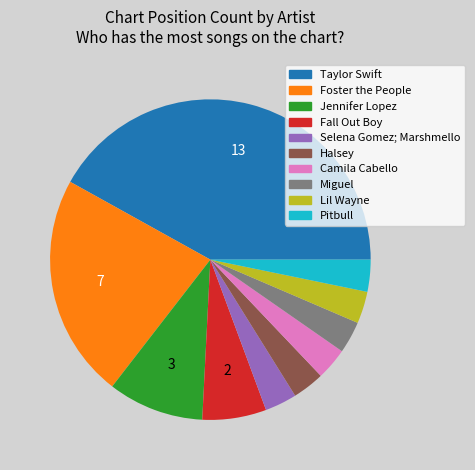

True or false: Jennifer Lopez accounts for 10% of the total.

True